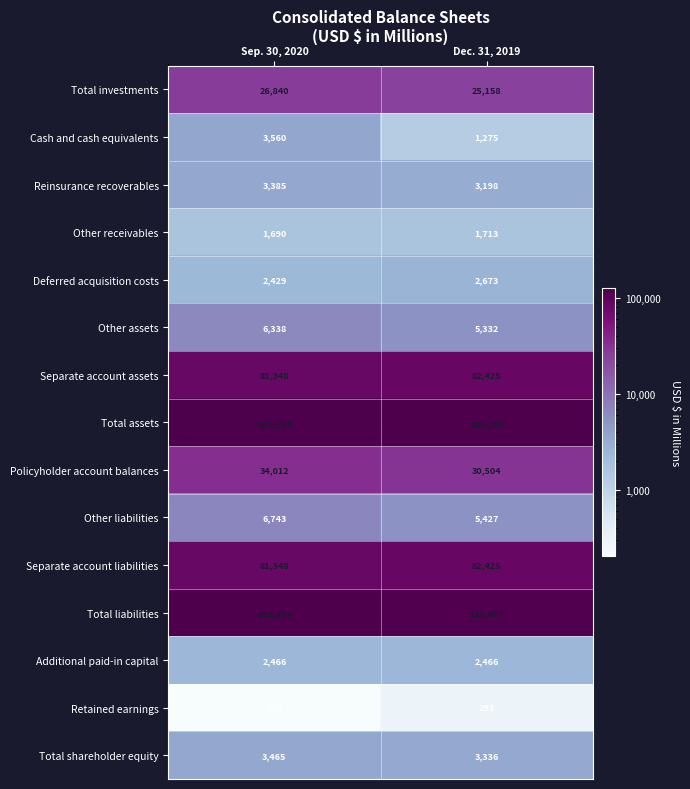

Where is Other receivables nearest to the value 1701?

Sep. 30, 2020